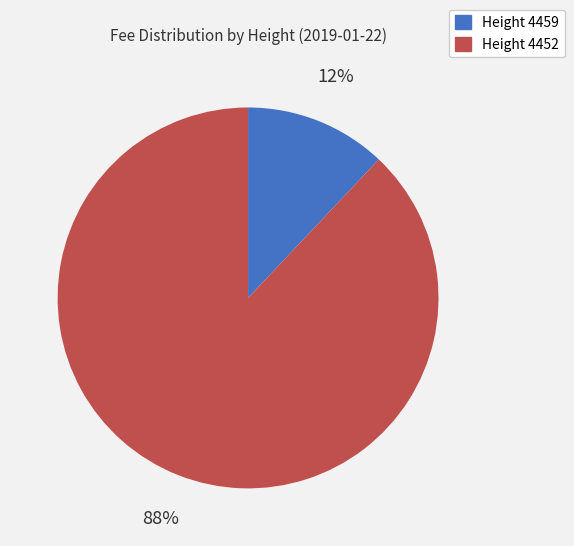

Is there any slice that represents more than half of the pie?

Yes